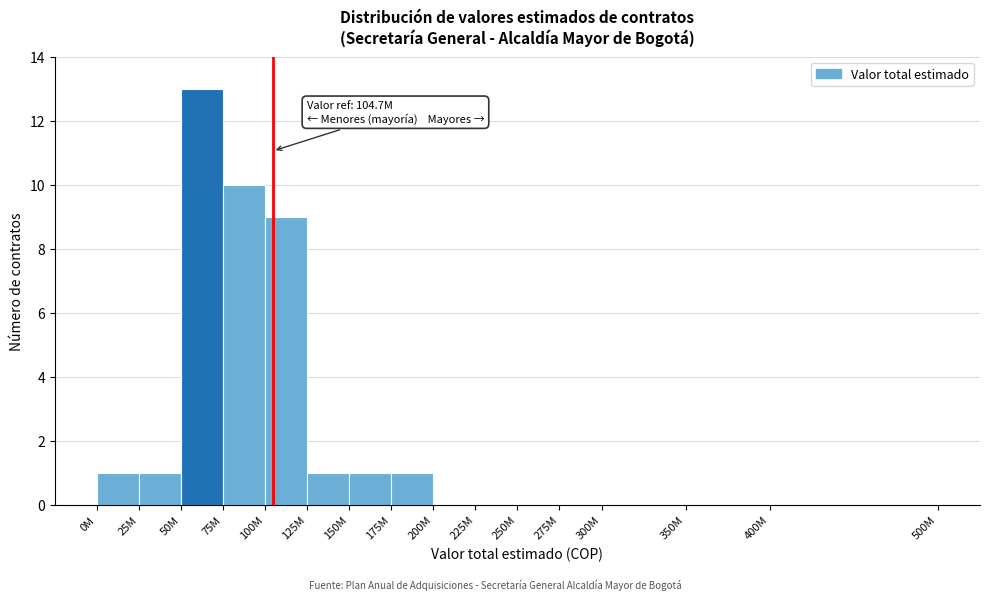

Reading left to right, extract all data points from this chart.

0M=1	25M=1	50M=13	75M=10	100M=9	125M=1	150M=1	175M=1	200M=0	225M=0	250M=0	275M=0	300M=0	350M=0	400M=0